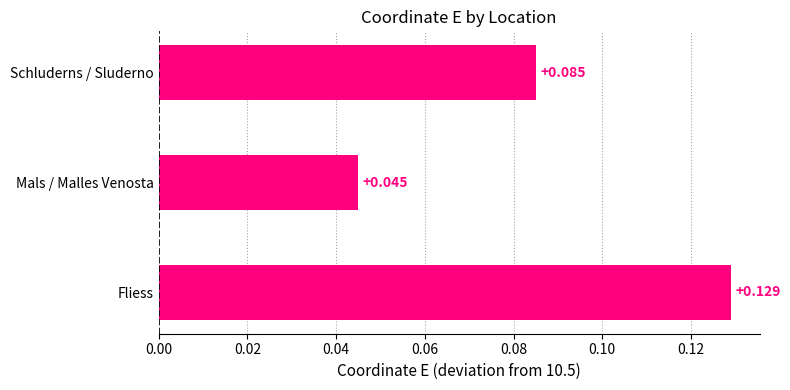

Rank the categories by value from highest to lowest.

Fliess, Schluderns / Sluderno, Mals / Malles Venosta